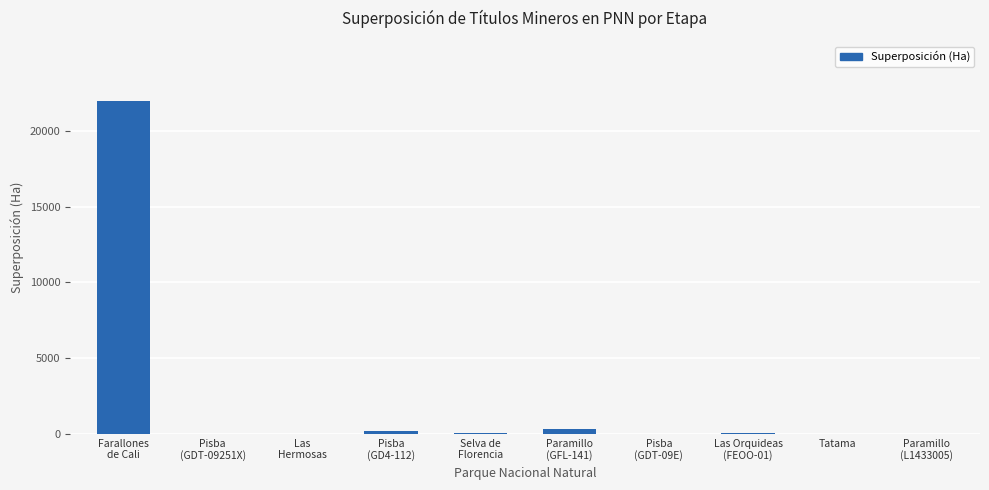

What is the sum of the values at Selva de
Florencia and Pisba
(GD4-112)?

198.7